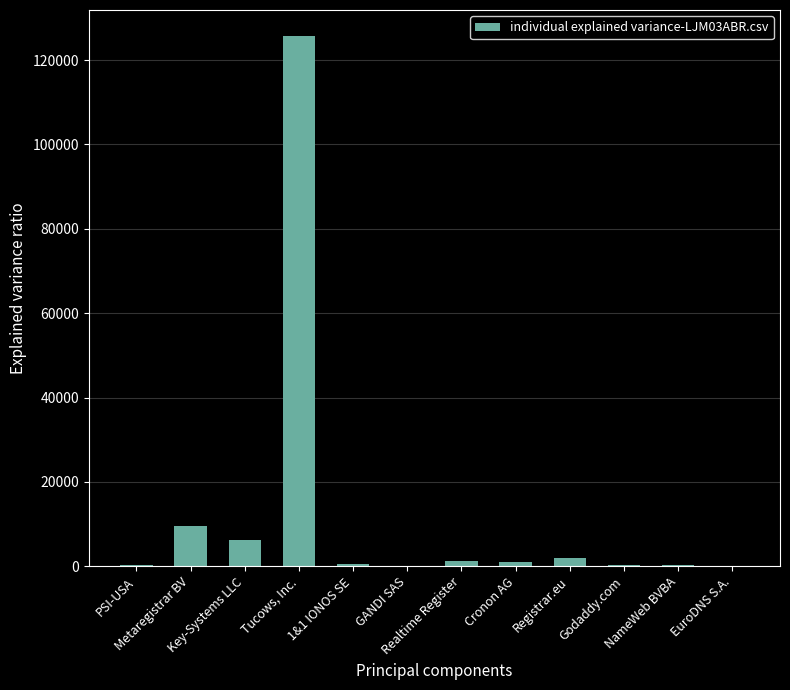

What is the sum of all values?

146920